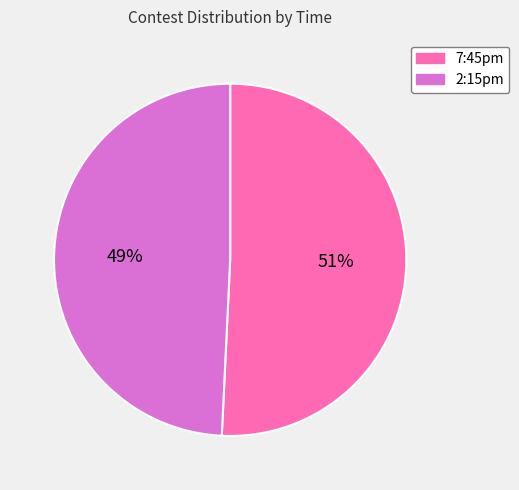

What percentage is the 7:45pm slice, to the nearest percent?

51%